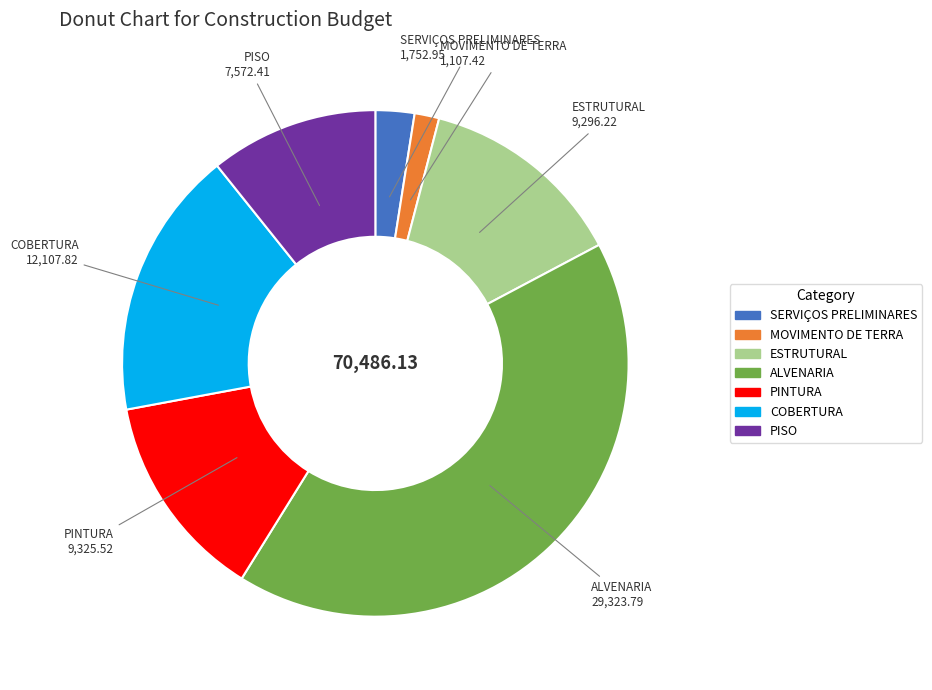

Which slice is the smallest?

MOVIMENTO DE TERRA